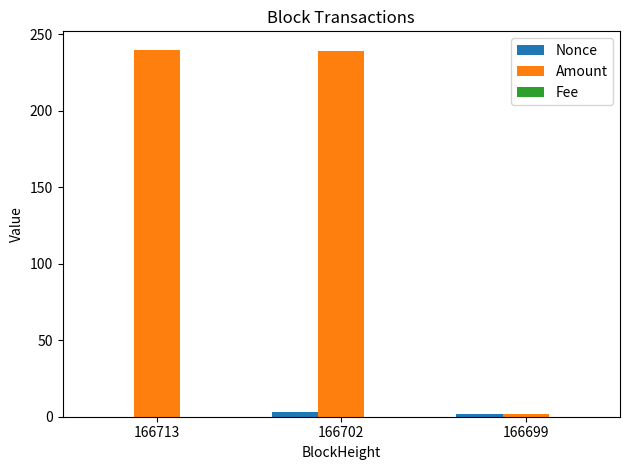

At which label is Amount closest to 121?

166702